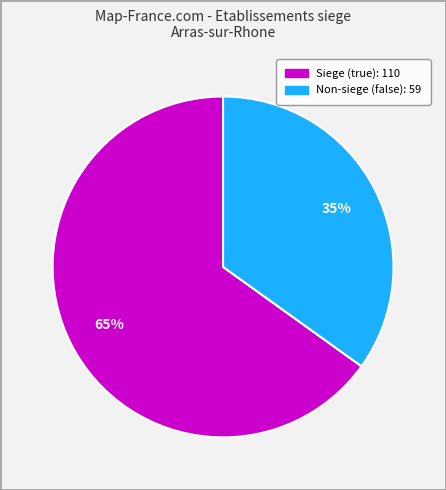

To the nearest percent, what is the difference between the largest and smallest slice percentages?

30%